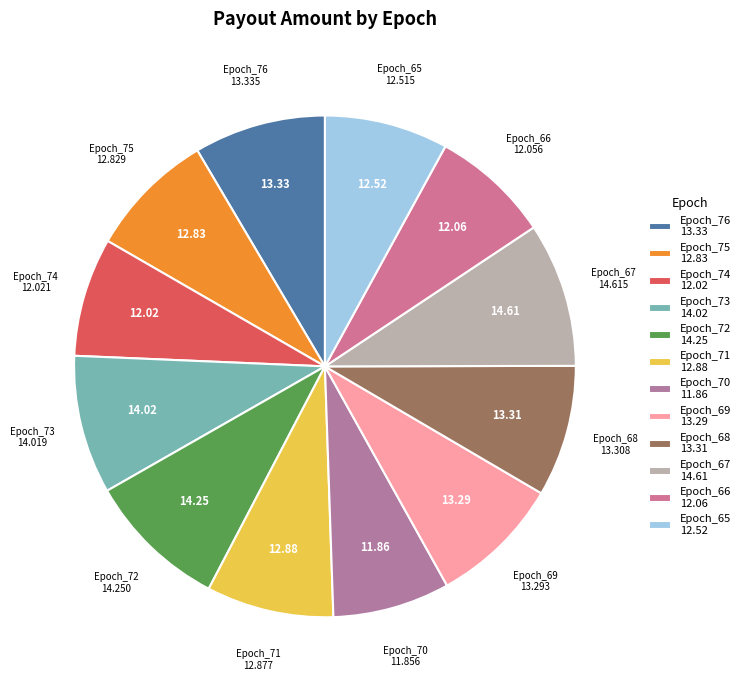

To the nearest percent, what is the difference between the Epoch_71 and Epoch_67 slice percentages?

1%